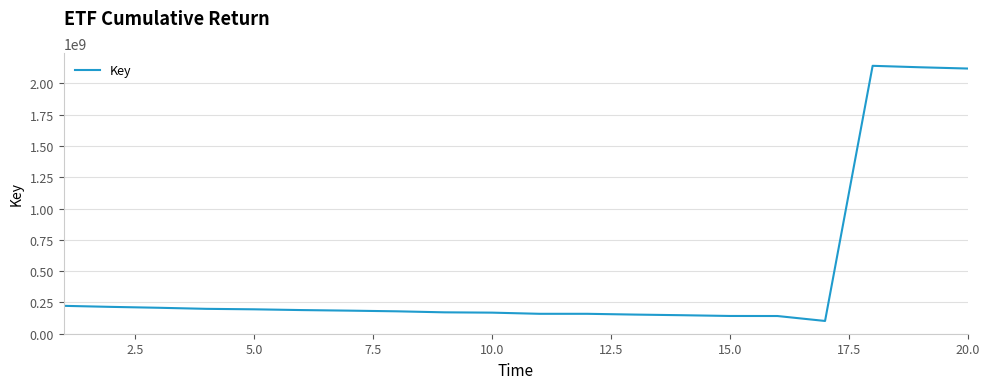

What is the smallest value displayed?

100730002